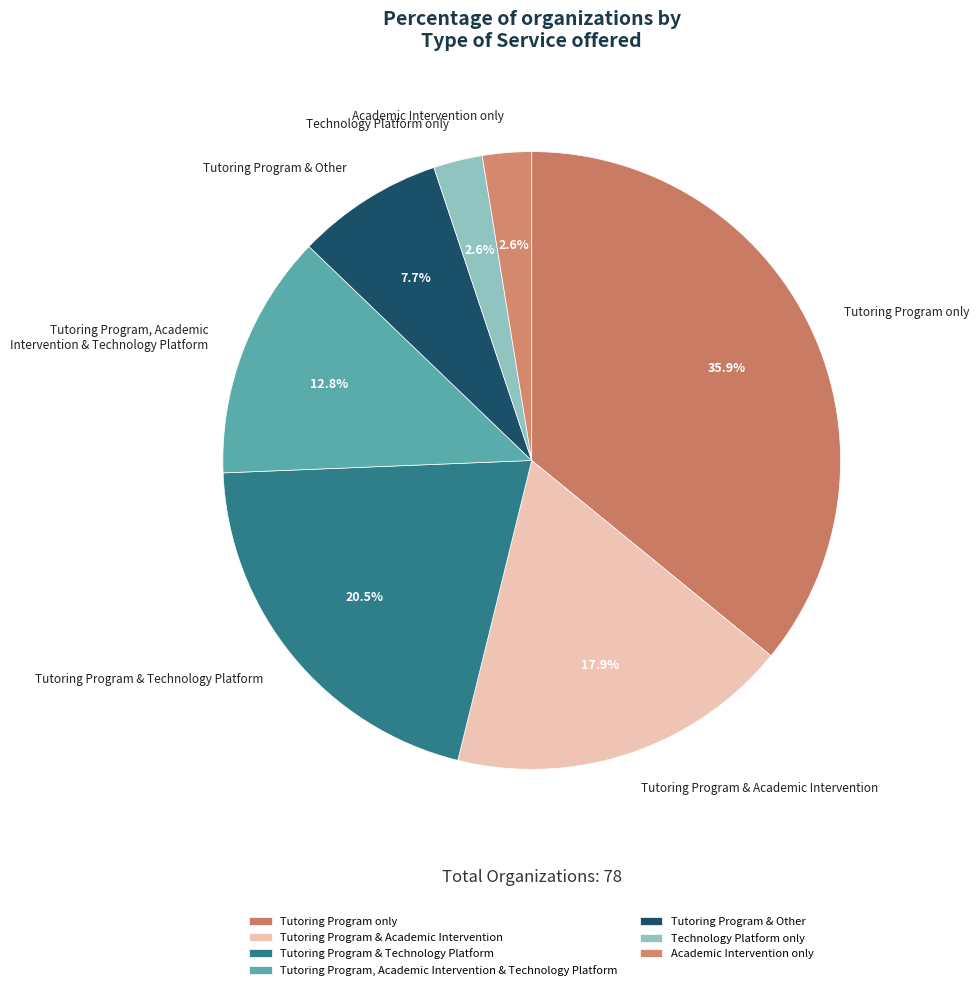

Between Tutoring Program, Academic Intervention & Technology Platform and Academic Intervention only, which is larger?

Tutoring Program, Academic Intervention & Technology Platform